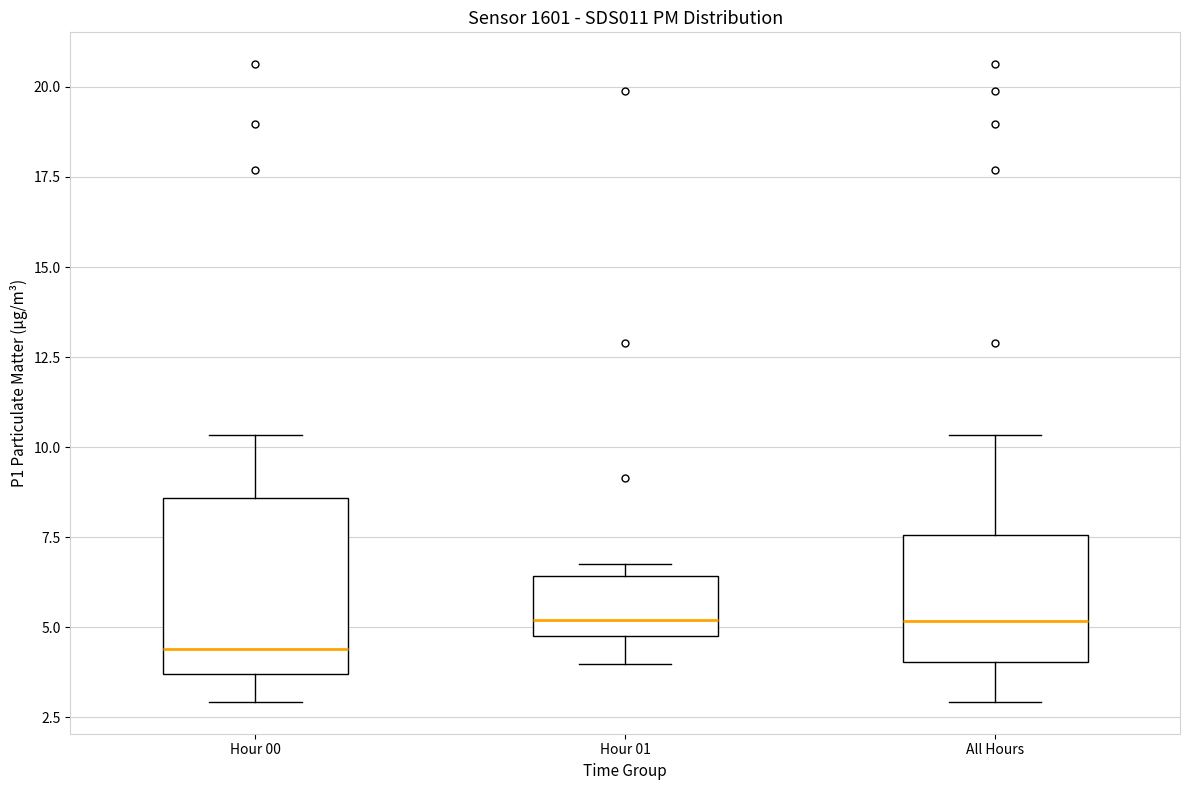

Reading left to right, read every box against the y-axis: the position of its median line, the range the box covers, and the ends of its whiskers. The values are not printed on the chart, so give them approximately, as read against the axis.

Hour 00: median 4.5, box 3.5 to 8.5, whiskers 3.0 to 10.5
Hour 01: median 5.0 (just above the box's lower edge), box 5.0 to 6.5, whiskers 4.0 to 7.0
All Hours: median 5.0, box 4.0 to 7.5, whiskers 3.0 to 10.5